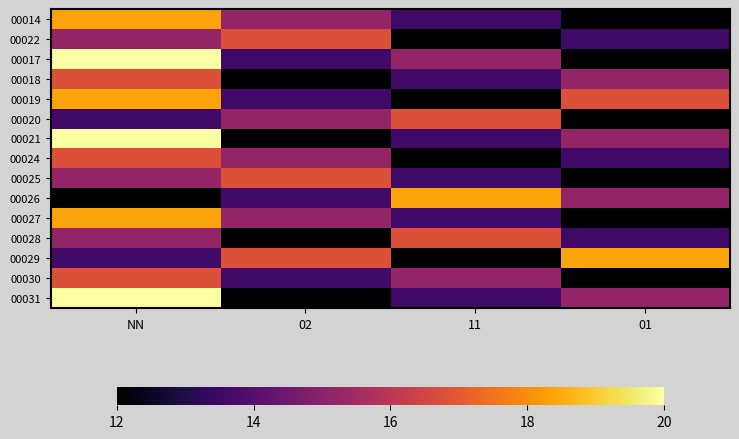

What is the total value across all series at 01?

208.8